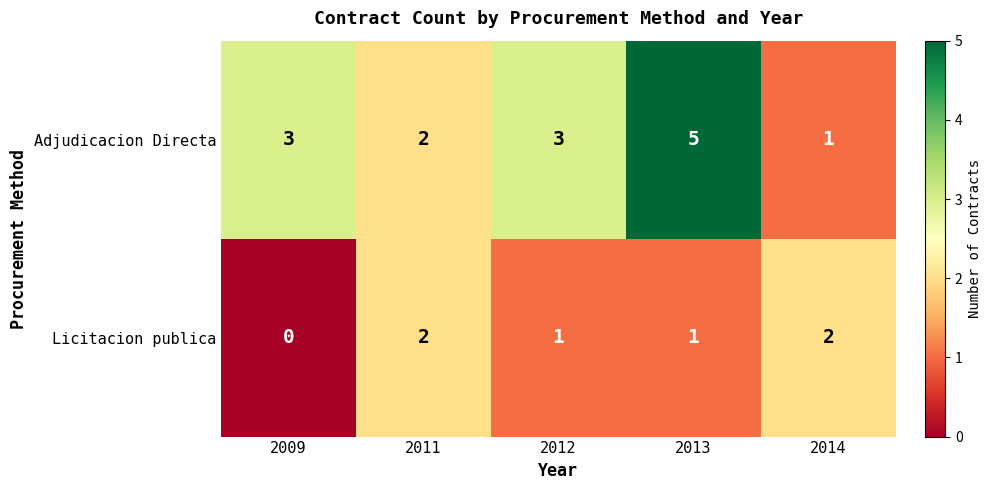

The Adjudicacion Directa series shows 3 at 2009. True or false?

True